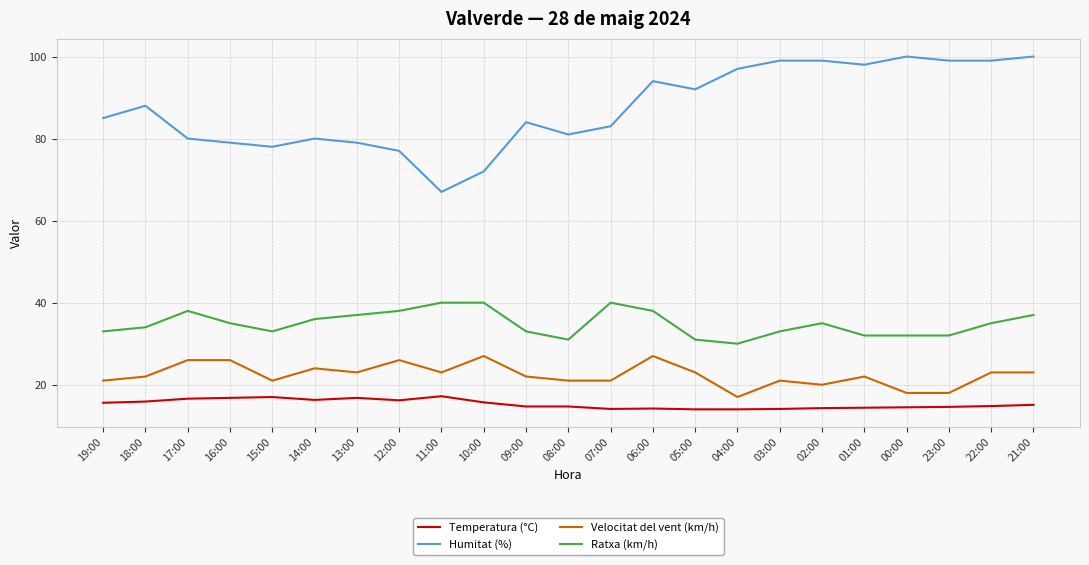

Which series changed the most between 22:00 and 21:00?

Ratxa (km/h)